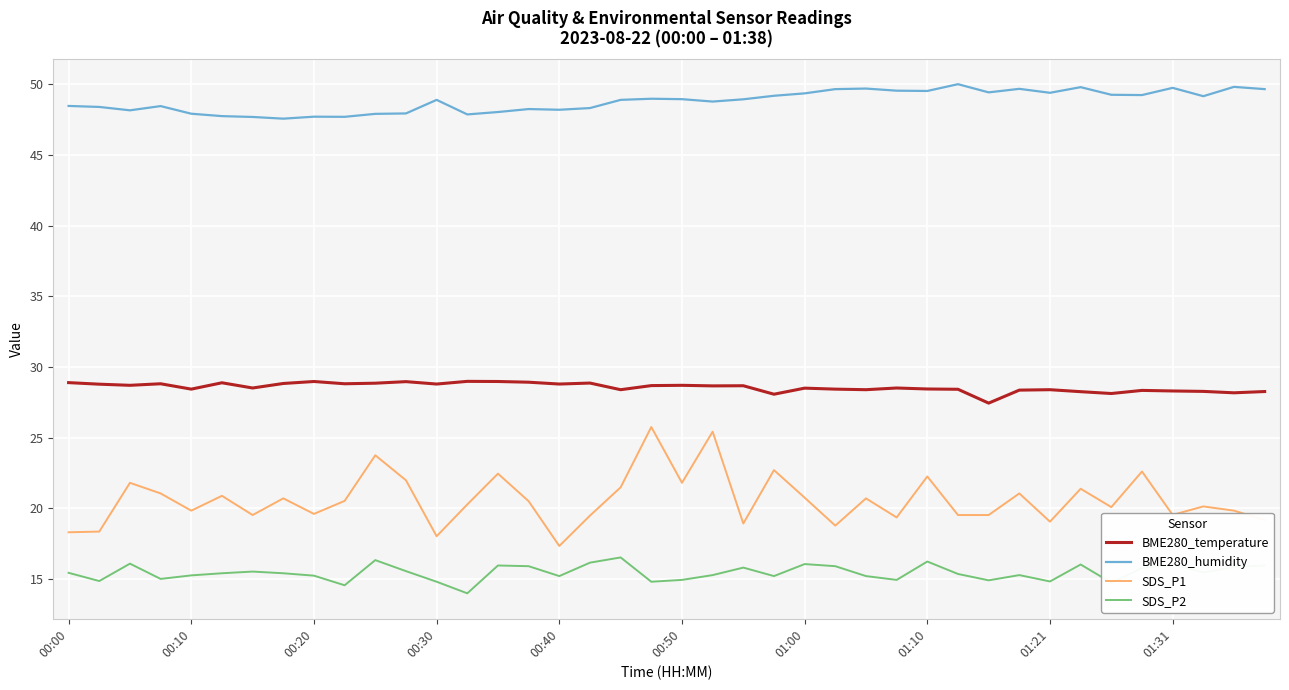

Which series has the largest total across all categories?

BME280_humidity